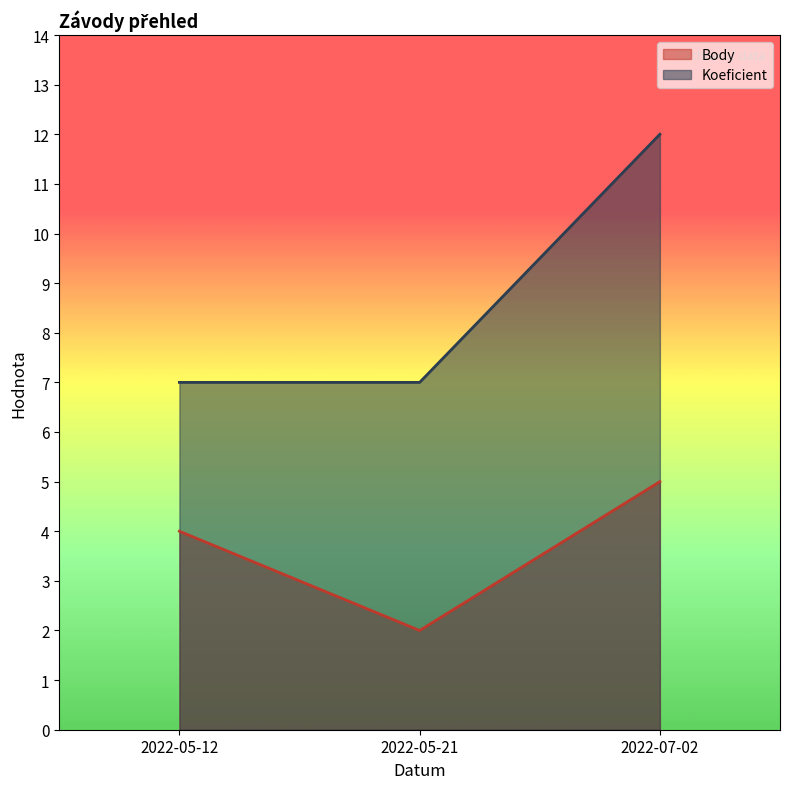

Count the number of data series in this chart.

2